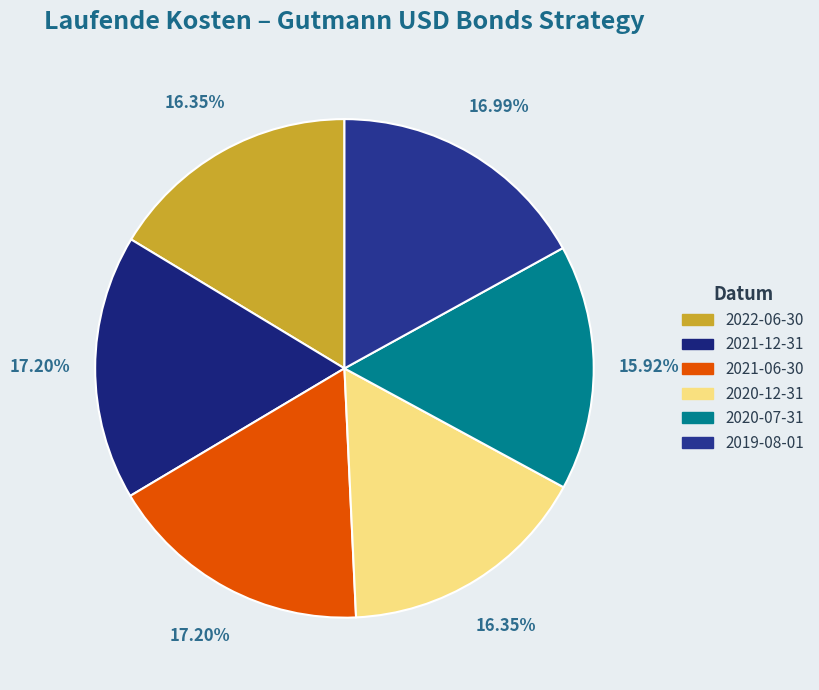

Count the number of slices in the pie.

6